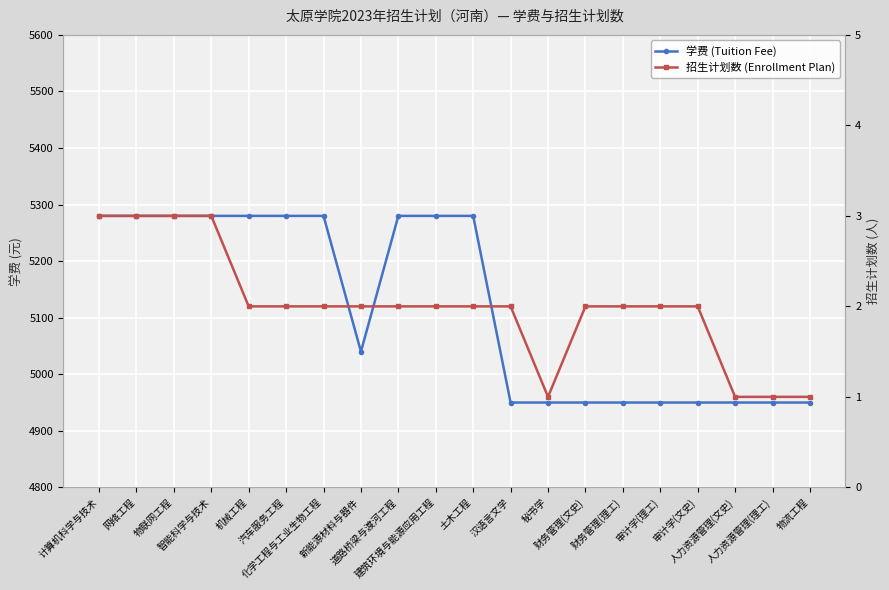

What is the greatest value displayed?

5280